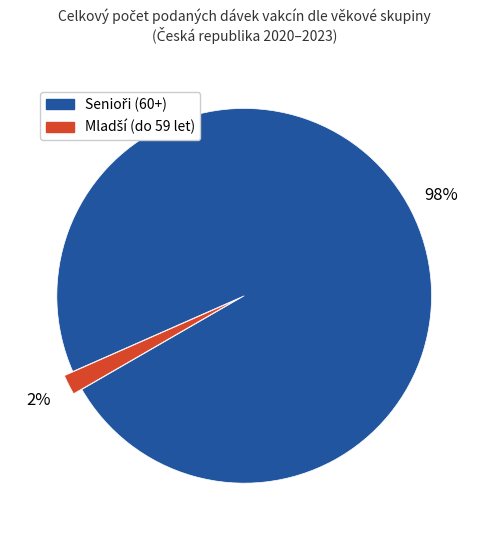

How many slices are in this pie chart?

2